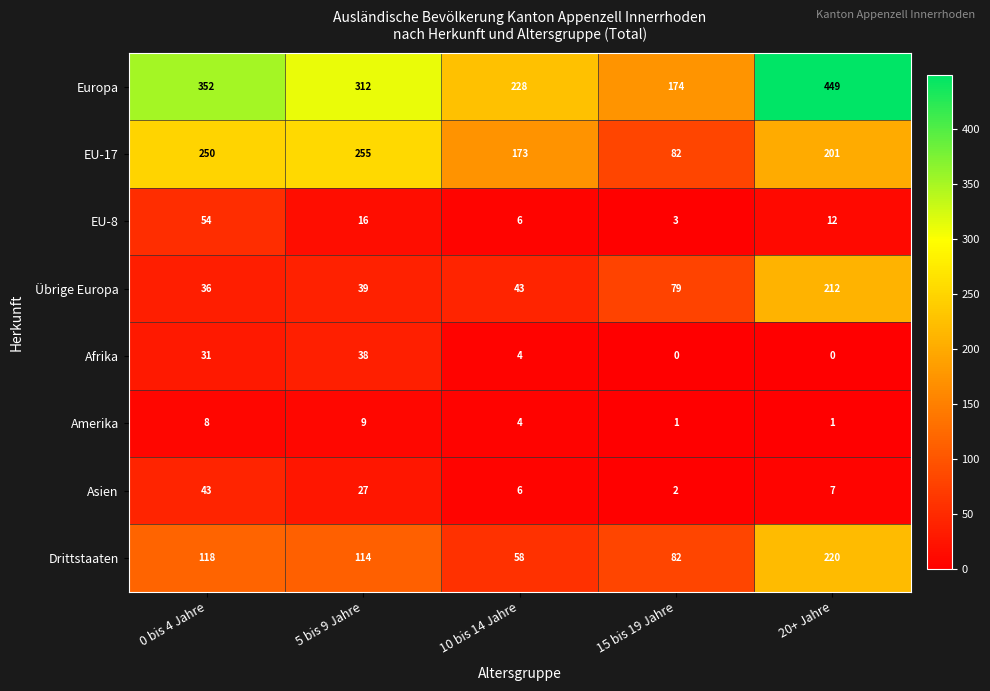

Which category has the highest value across all series?

20+ Jahre